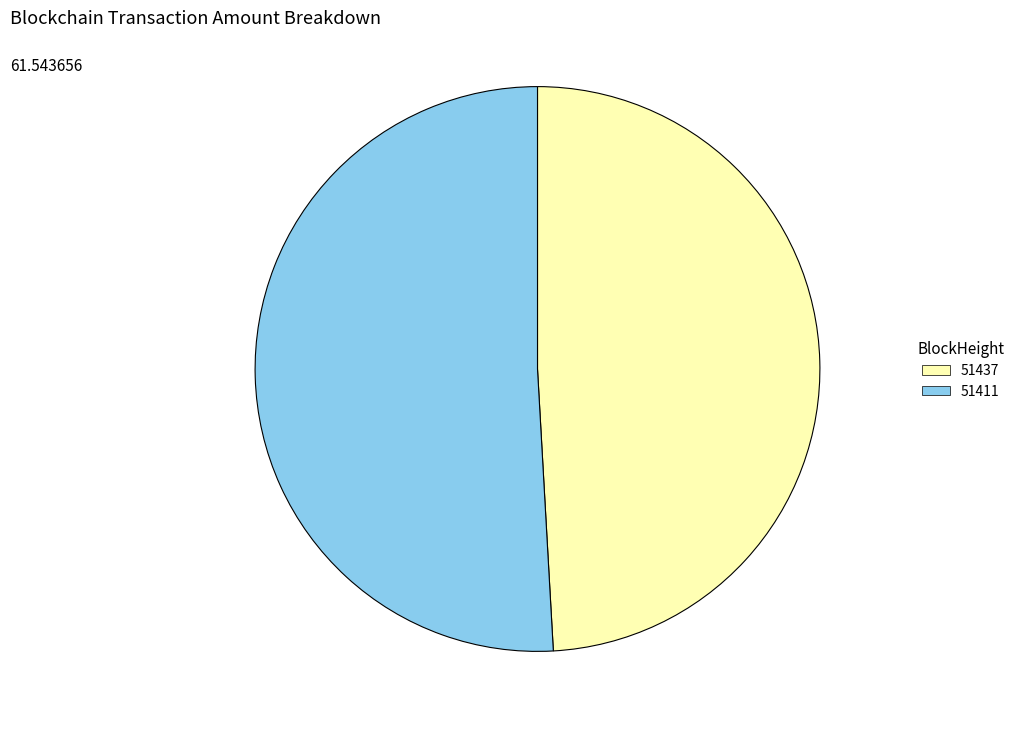

True or false: 51411 accounts for 99% of the total.

False